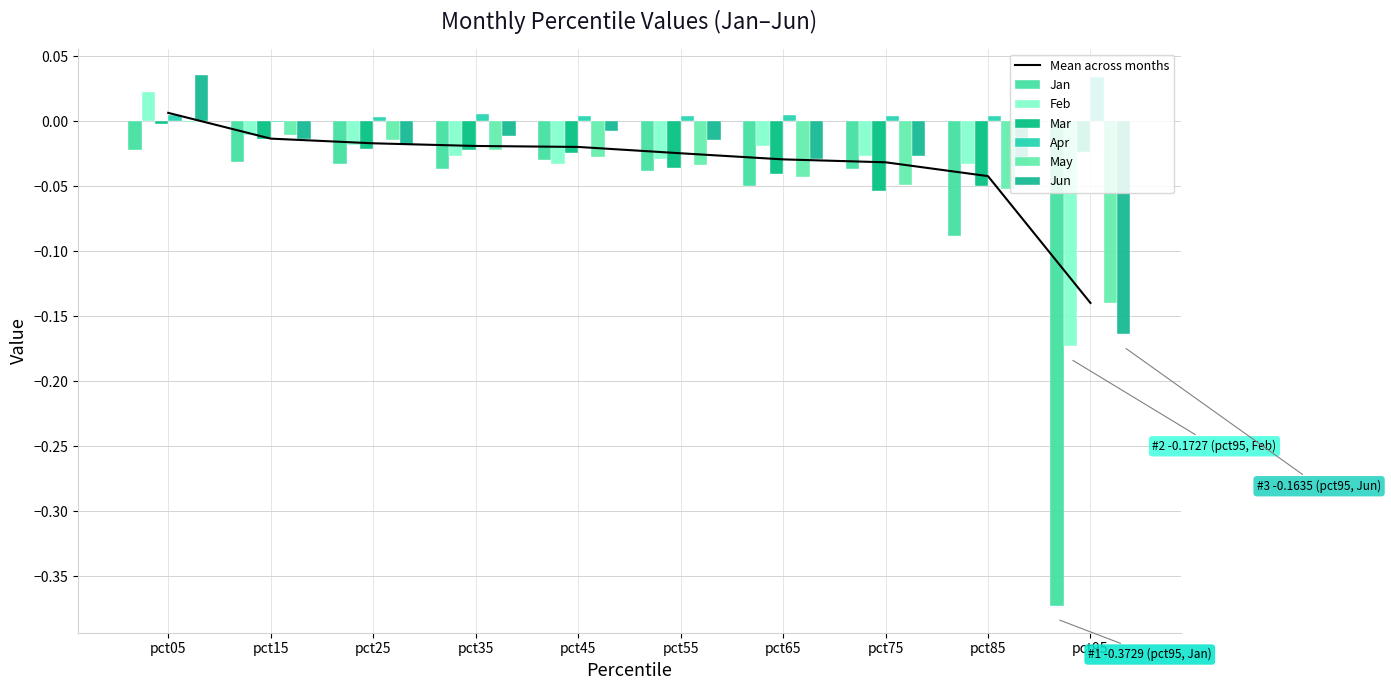

How many values in the Jun series exceed 0?

1